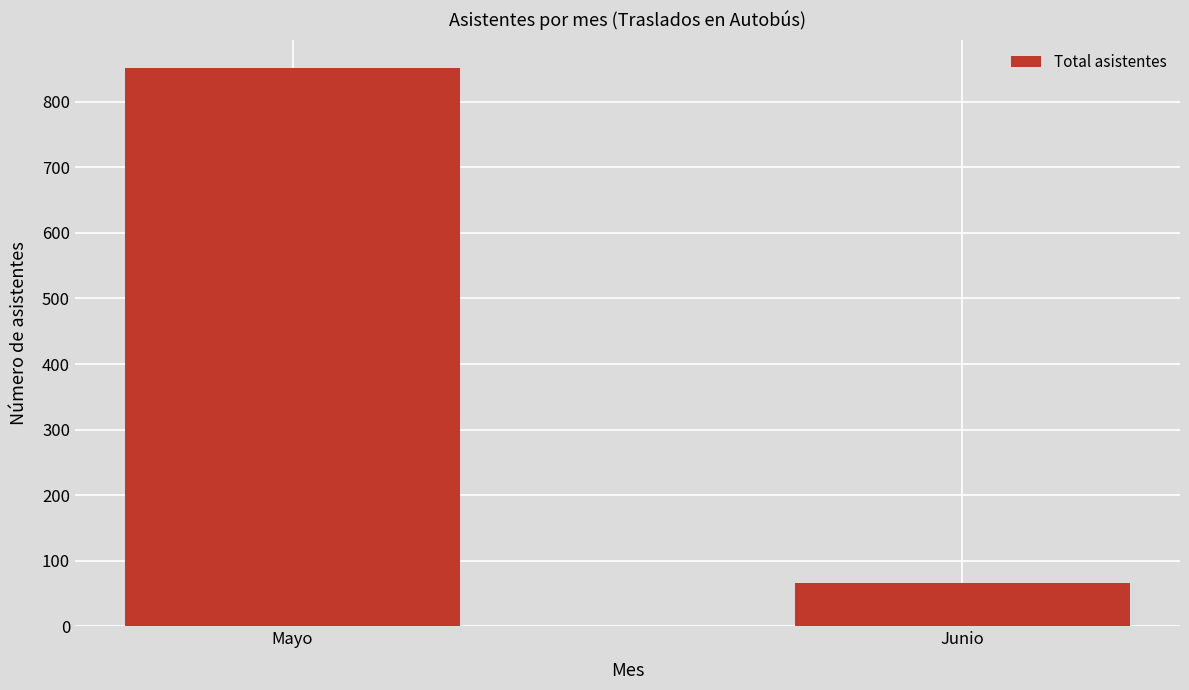

The chart shows a value of 580 at Mayo. True or false?

False